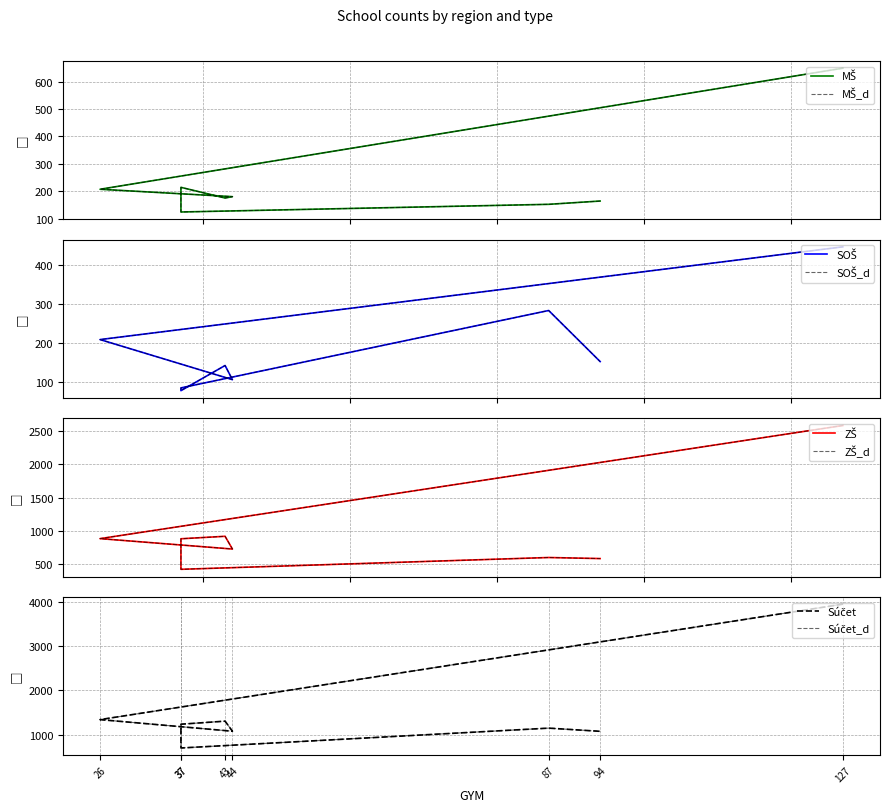

Reading left to right, extract all data points from this chart.

MŠ: 649	207	180	175	214	124	152	164
SOŠ: 445	209	107	143	79	86	283	153
ZŠ: 2580	884	728	919	882	424	601	585
Súčet: 3953	1340	1077	1305	1236	698	1147	1075